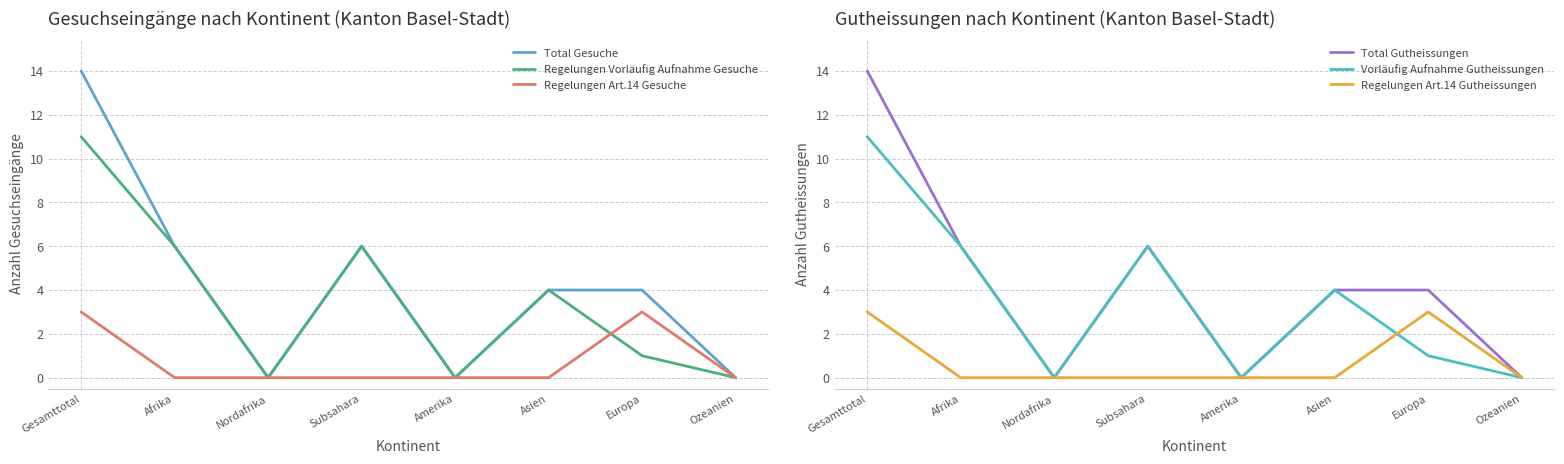

Which label corresponds to the largest value in the chart?

Gesamttotal